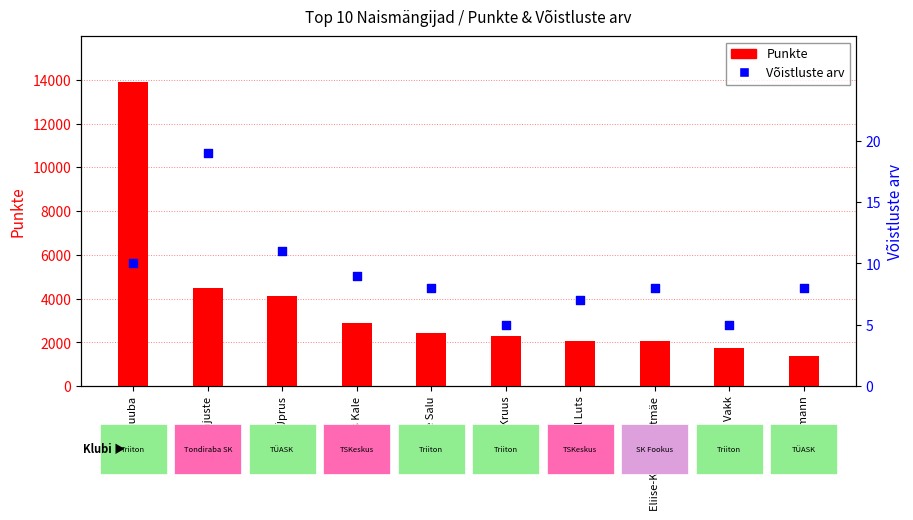

Which series has the largest total across all categories?

Punkte